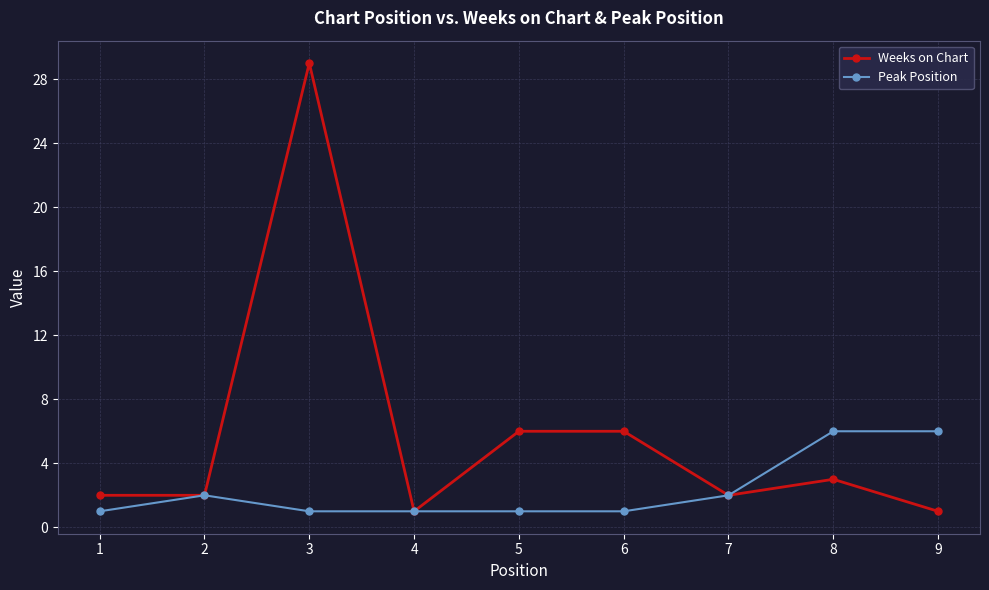

At 1, list the series in order from smallest to largest.

Peak Position, Weeks on Chart